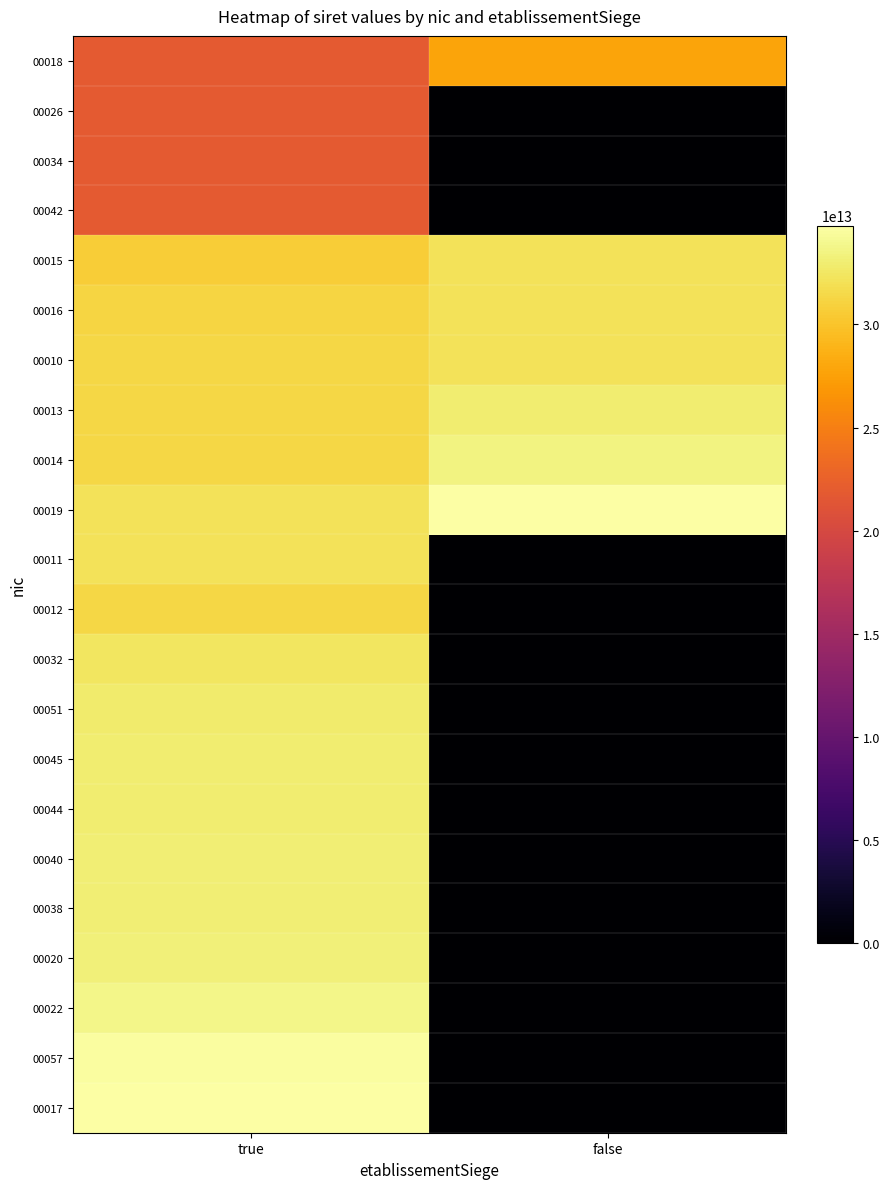

Reading left to right, list all the values displayed in this chart.

00018: true=21760063400018	false=27760152200018
00026: true=21760063400026	false=0
00034: true=21760063400034	false=0
00042: true=21760063400042	false=0
00015: true=30586784800015	false=32197120200015
00016: true=31148068500016	false=32200410200016
00010: true=31300076200010	false=32201612200010
00013: true=31300081200013	false=32897150200013
00014: true=31321929700014	false=33433742500014
00019: true=32200411000019	false=34792811100017
00011: true=32200412800011	false=0
00012: true=31321942000012	false=0
00032: true=32431845000032	false=0
00051: true=32772902600051	false=0
00045: true=32947353200045	false=0
00044: true=32988875400044	false=0
00040: true=33101009000040	false=0
00038: true=33140464000038	false=0
00020: true=33297277700020	false=0
00022: true=33753917500022	false=0
00057: true=34527681000057	false=0
00017: true=34792811100017	false=0